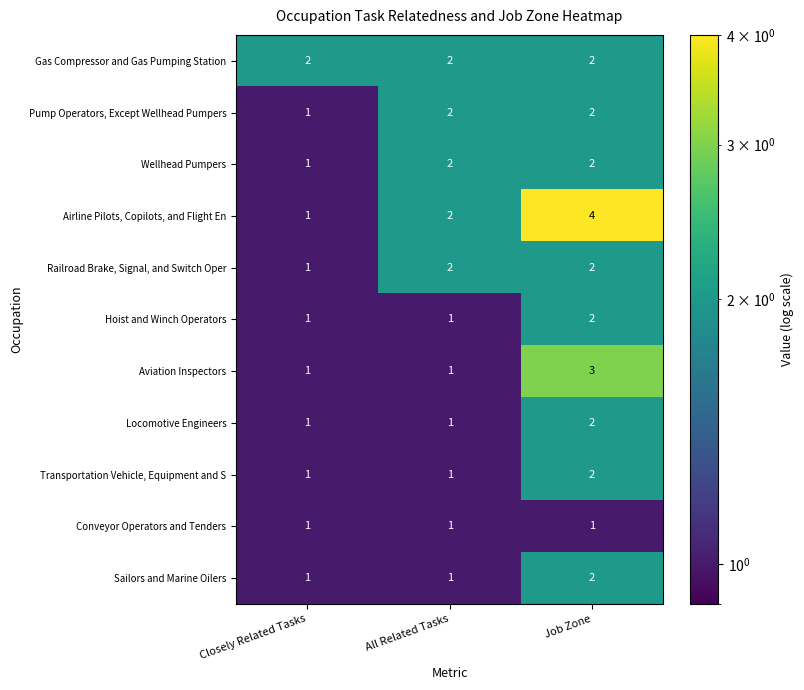

What is the difference between the maximum and minimum values in the Airline Pilots, Copilots, and Flight En series?

3